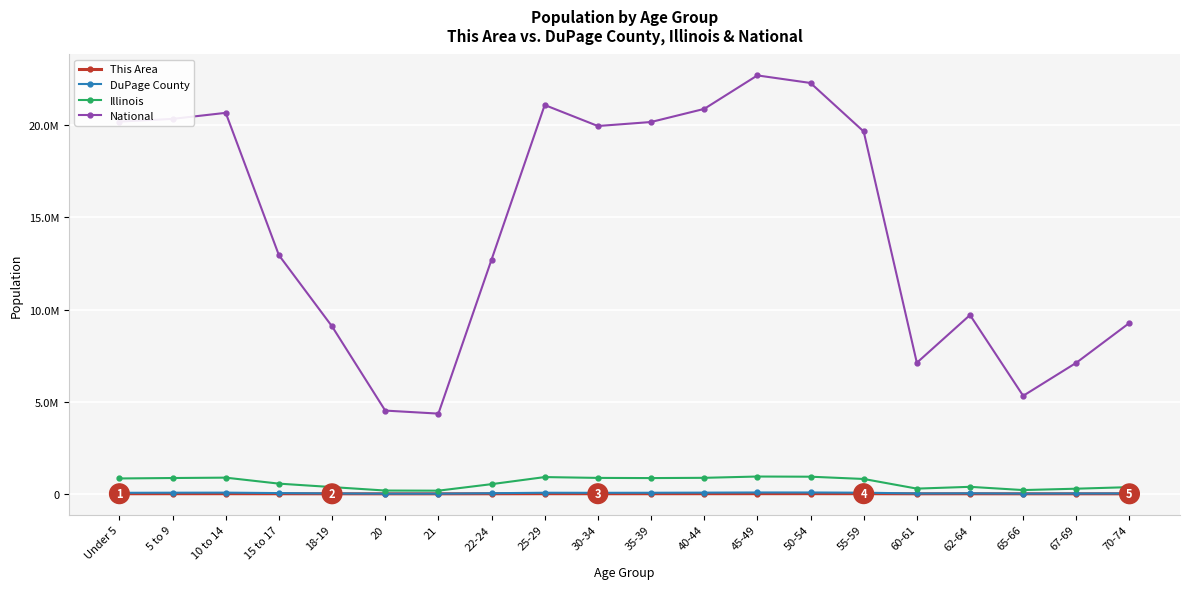

At how many categories does at least one series exceed 21734562?

2